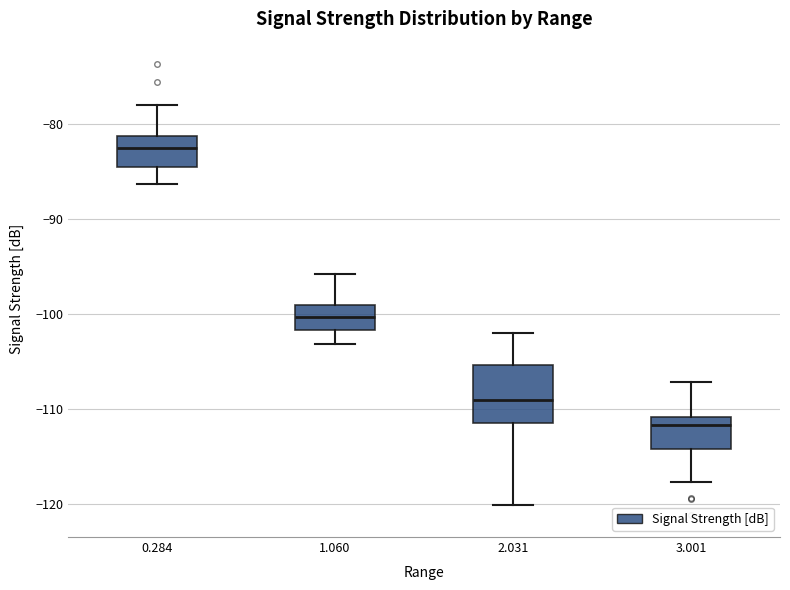

Reading left to right, transcribe this box plot: for each box, give where its median line is, the range the box spans, and where its two whiskers end, as read against the y-axis. The values are not printed on the chart, so give them approximately, as read against the axis.

0.284: median -82, box -85 to -81, whiskers -86 to -78
1.060: median -100, box -102 to -99, whiskers -103 to -96
2.031: median -109, box -111 to -105, whiskers -120 to -102
3.001: median -112, box -114 to -111, whiskers -118 to -107